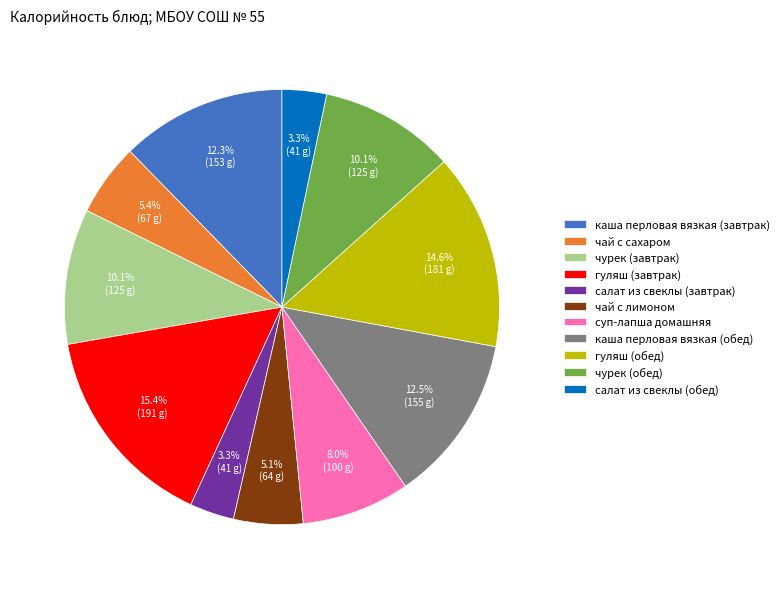

How many slices are in this pie chart?

11